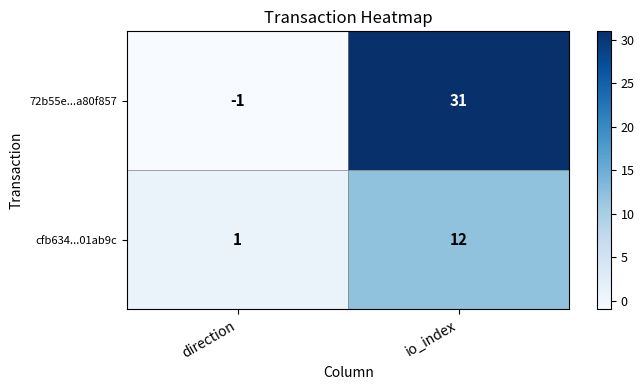

At which label is cfb634...01ab9c closest to 6?

direction